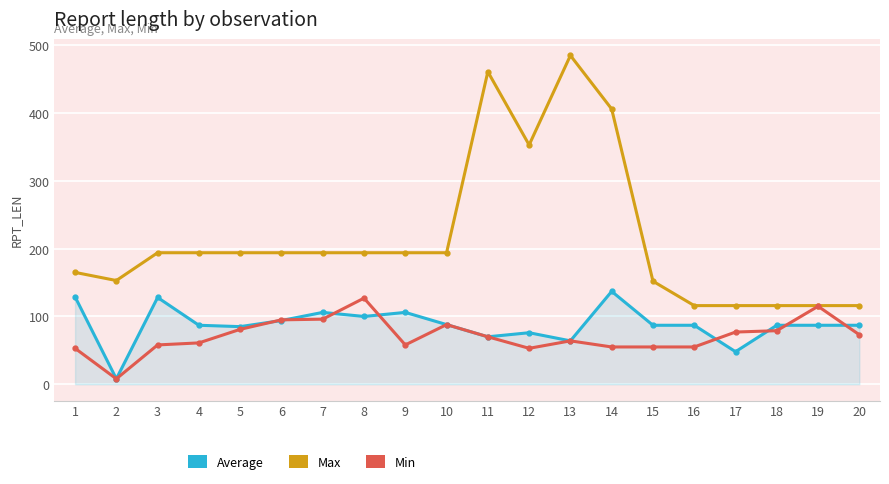

Where does the Min series first go above 70?

5